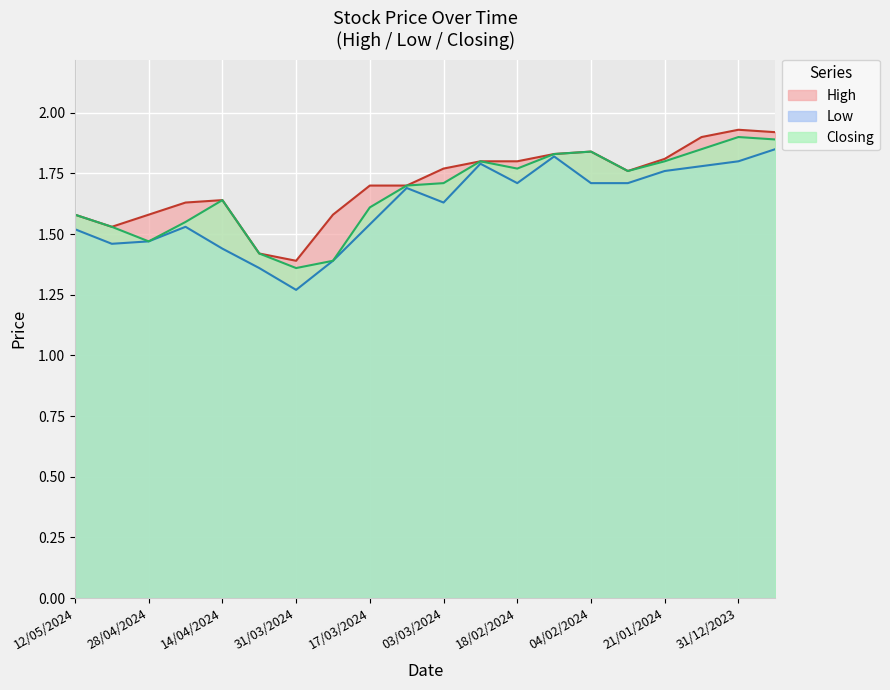

What is the difference between the second highest and minimum values in the Closing series?

0.5